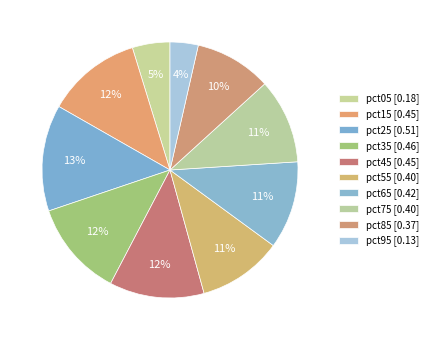

How many segments does this pie chart have?

10